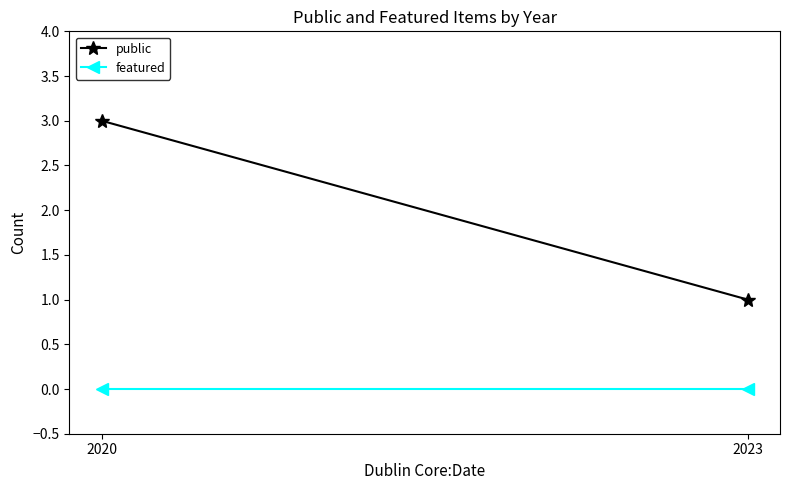

Is this an area chart (filled region under the line)?

No